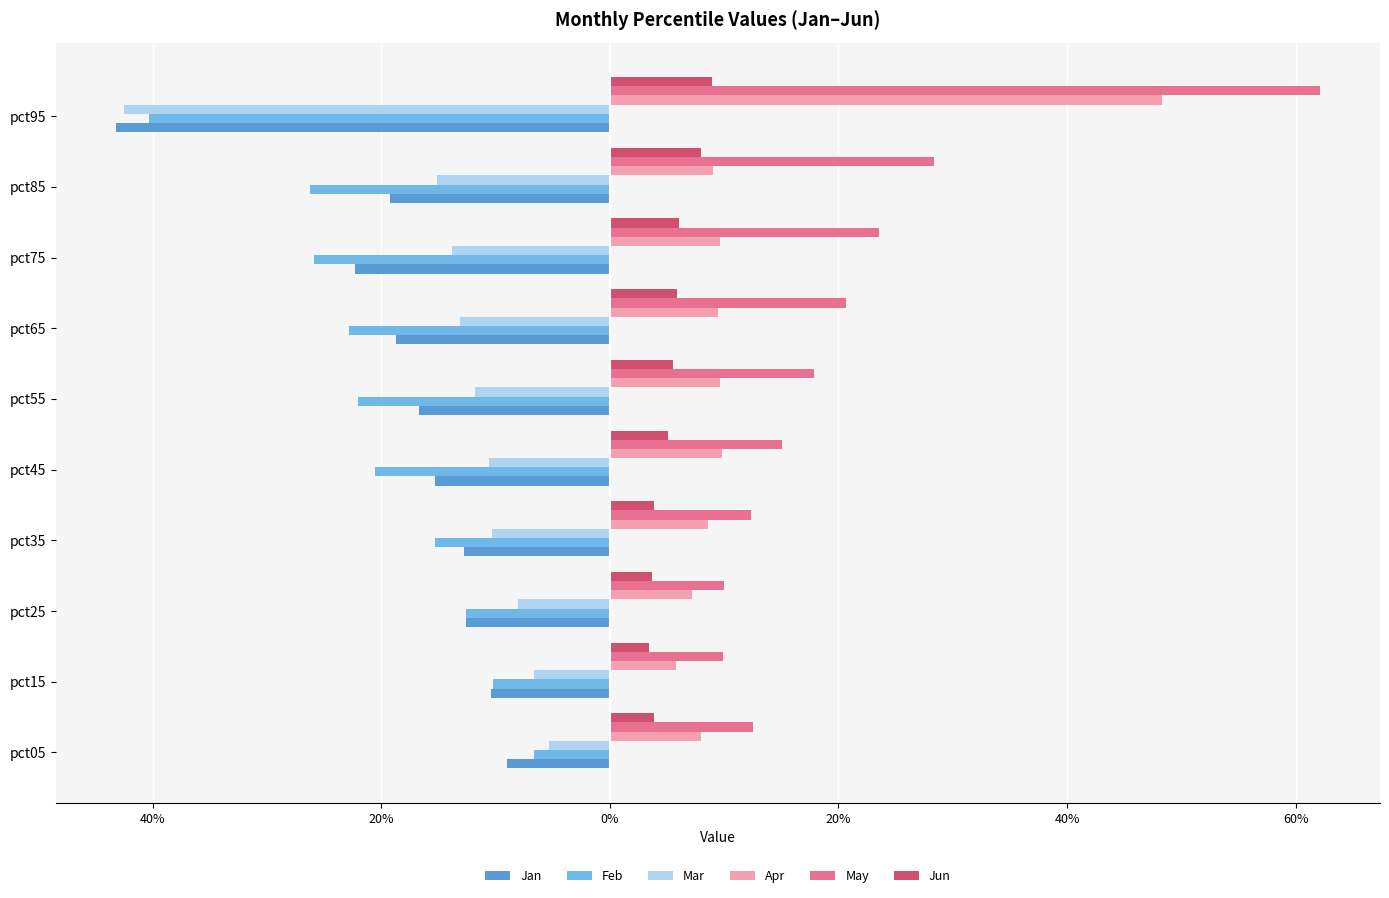

What are all the series names shown in the legend?

Jan, Feb, Mar, Apr, May, Jun